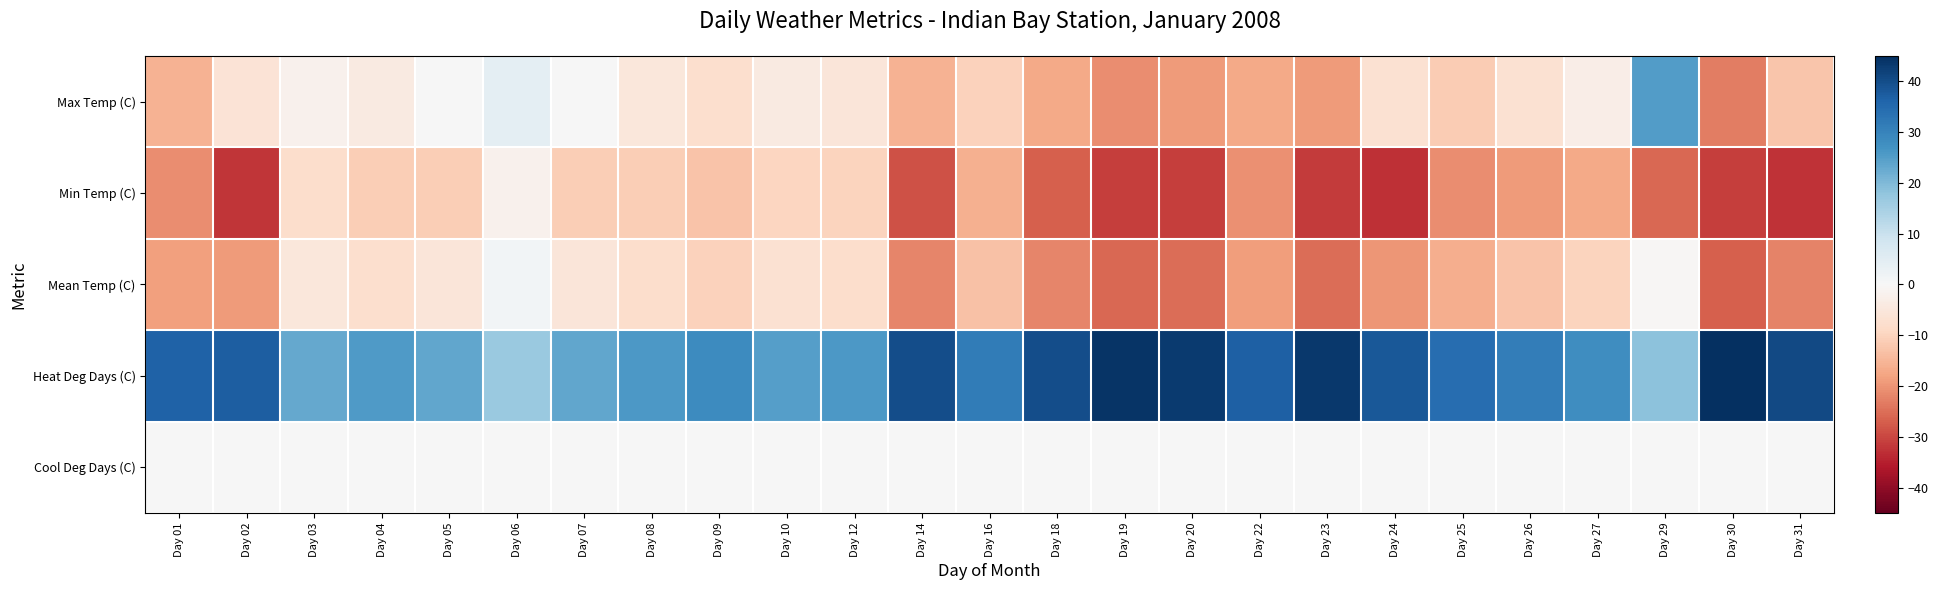

Which category has the lowest value across all series?

Day 24